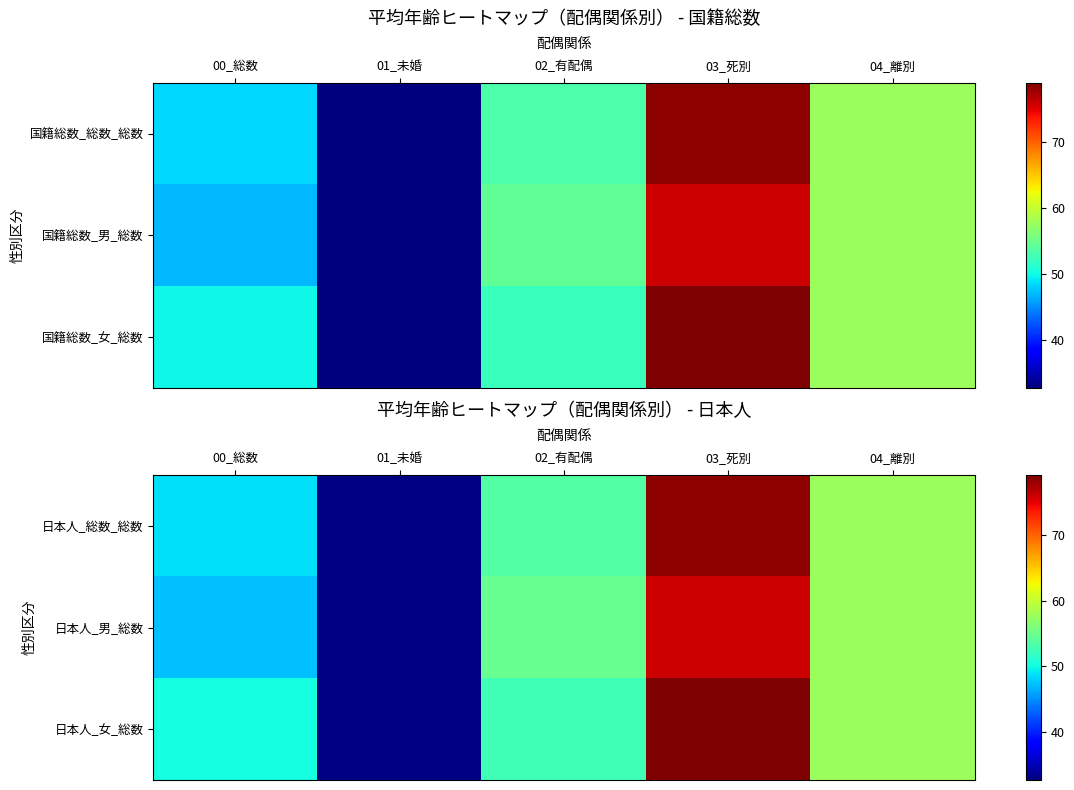

List the labels in order of 日本人_女_総数 value, largest first.

03_死別, 04_離別, 02_有配偶, 00_総数, 01_未婚